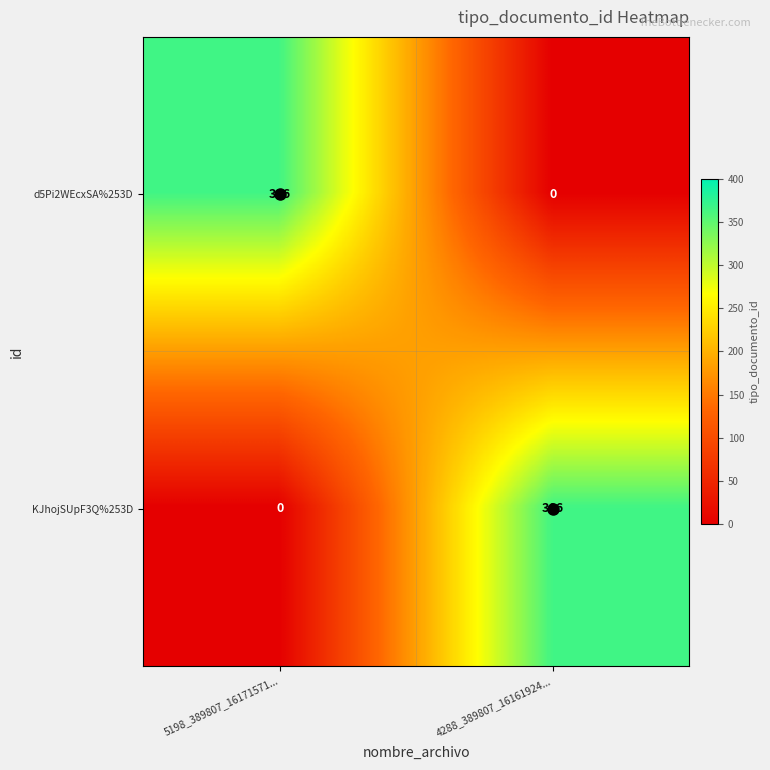

What is the total value across all series at 5198_389807_16171571...?

366